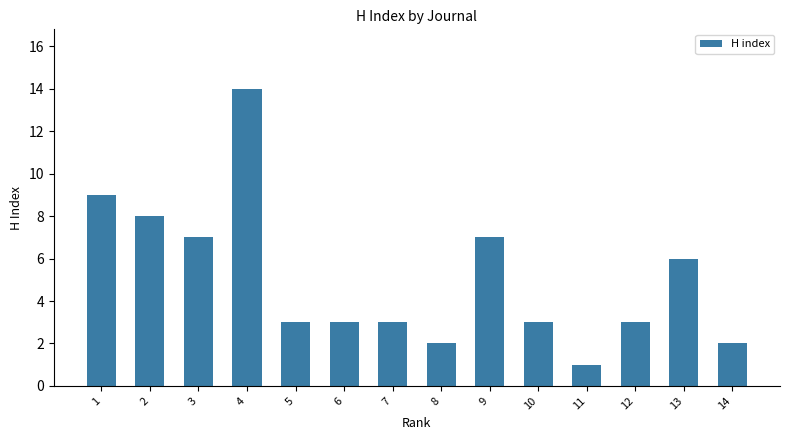

Reading left to right, list all the values displayed in this chart.

9	8	7	14	3	3	3	2	7	3	1	3	6	2